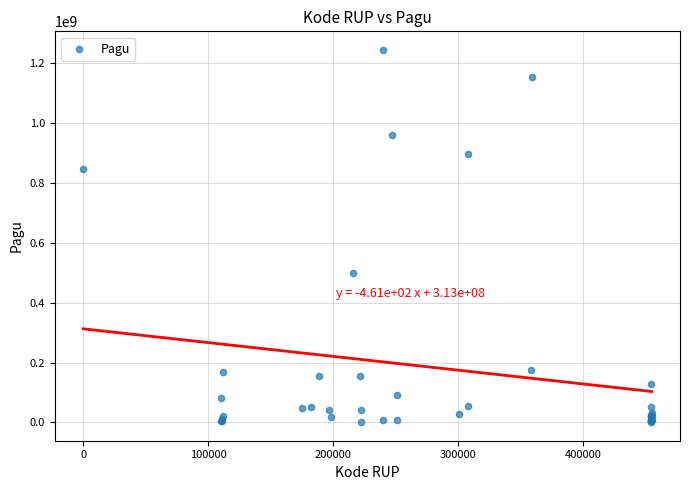

What Y value in the scatter plot is closest to 622840000?

499932000